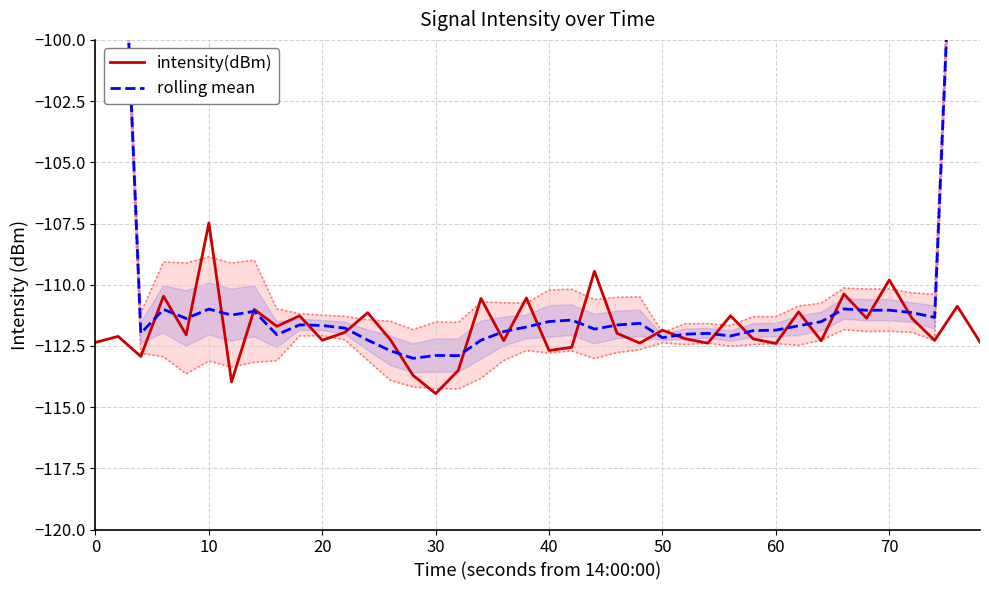

How many intersections are there between intensity(dBm) and rolling mean?

24